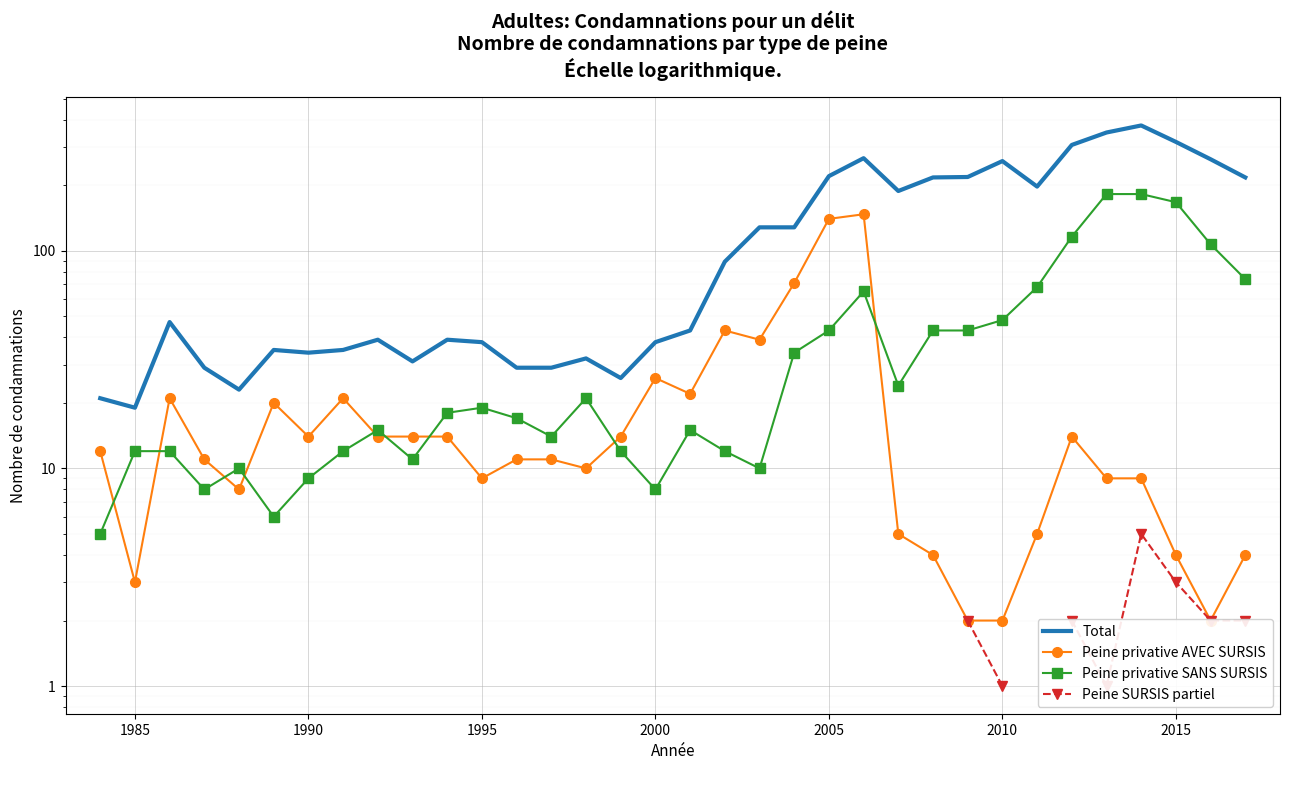

What is the value of the Total point at the 15th from the left?

32.0